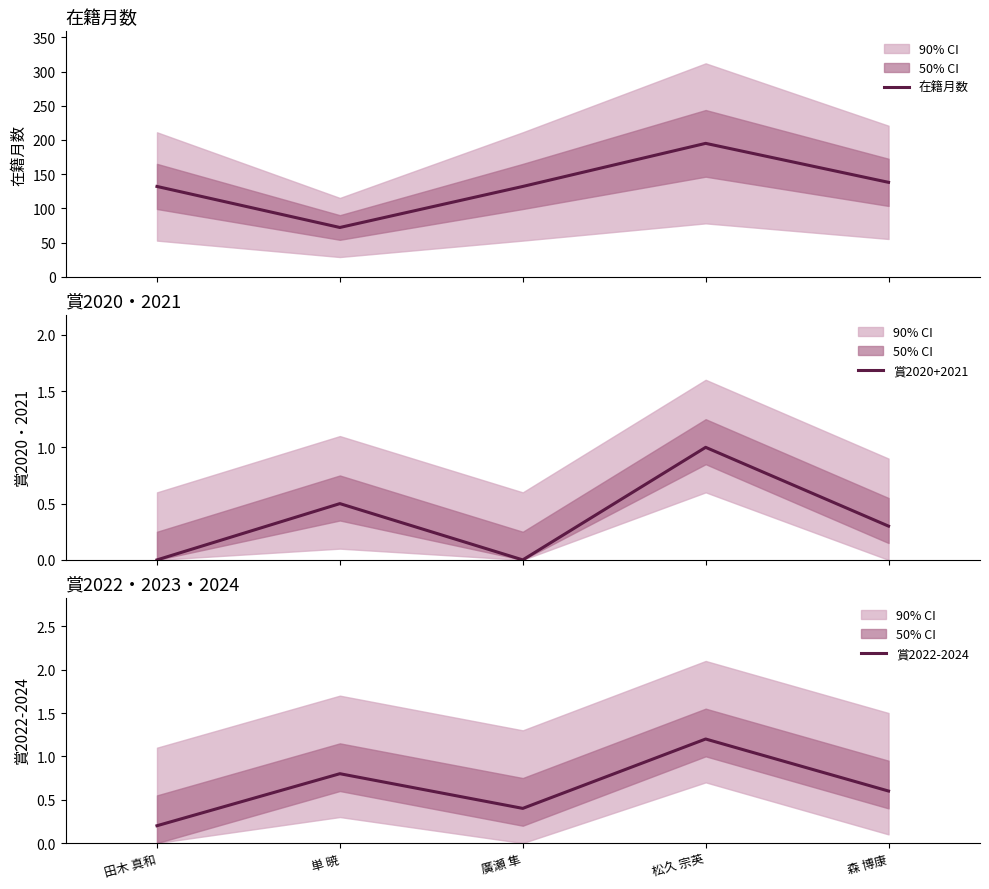

What are all the series names shown in the legend?

在籍月数, 賞2020+2021, 賞2022-2024